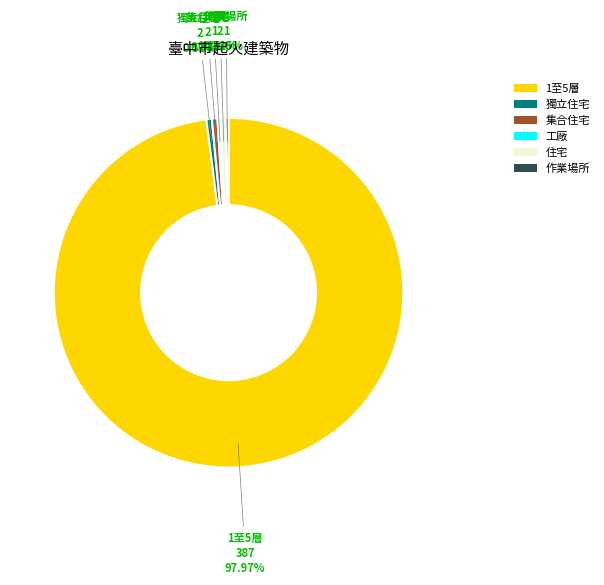

Is there any slice that represents more than half of the pie?

Yes